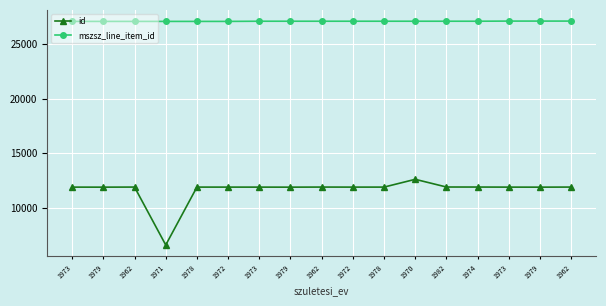

What is the sum of all mszsz_line_item_id values?

461000